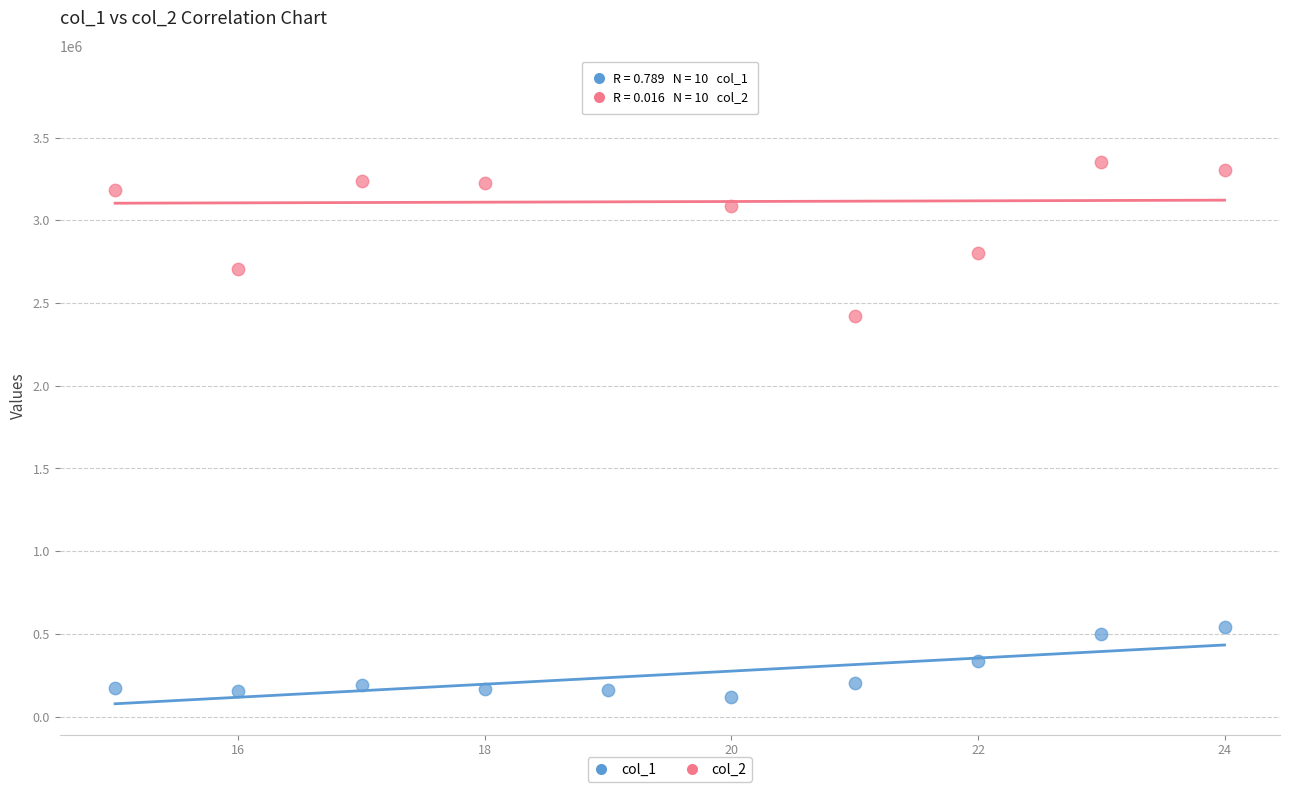

What are all the series names shown in the legend?

col_1, col_2